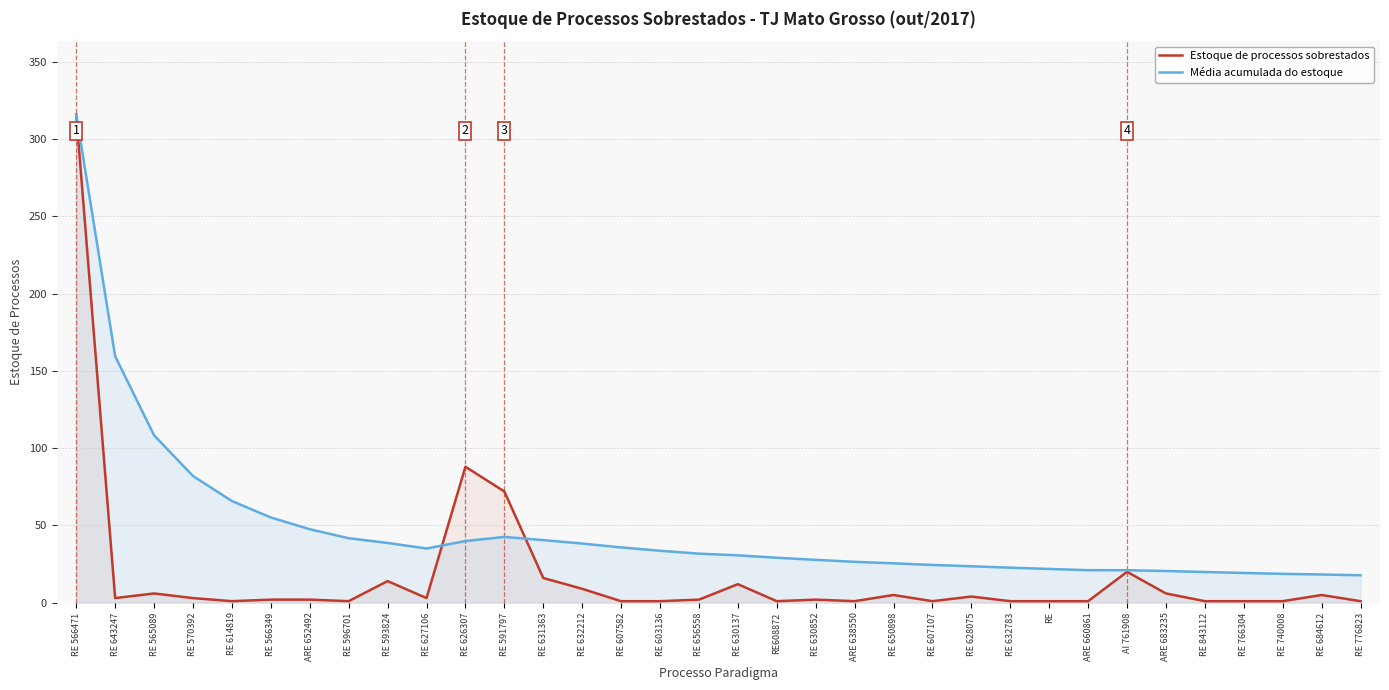

The value of Média acumulada do estoque at RE 643247 is 226.5. True or false?

False